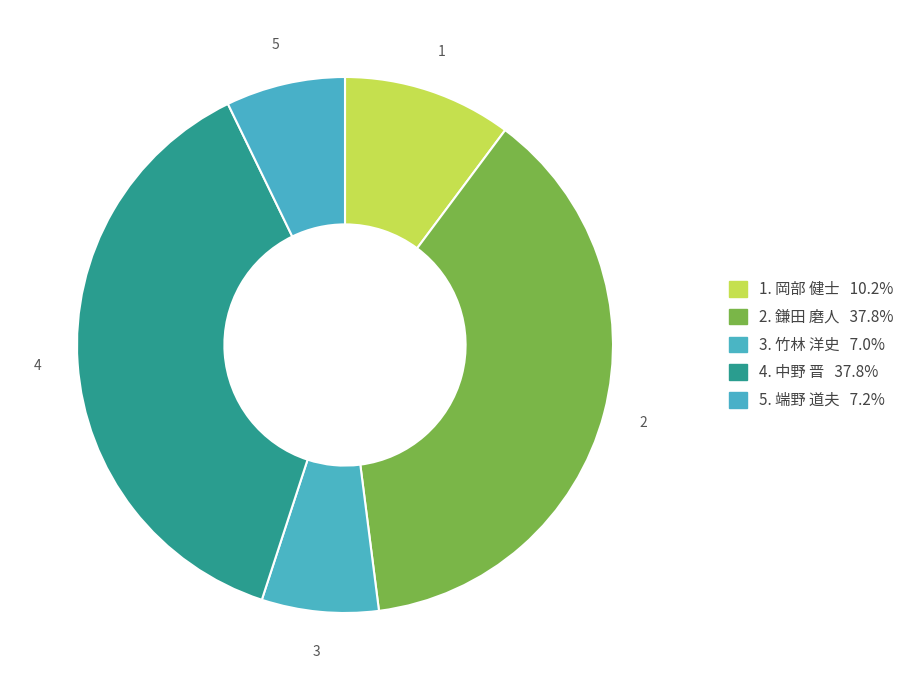

How many segments does this pie chart have?

5